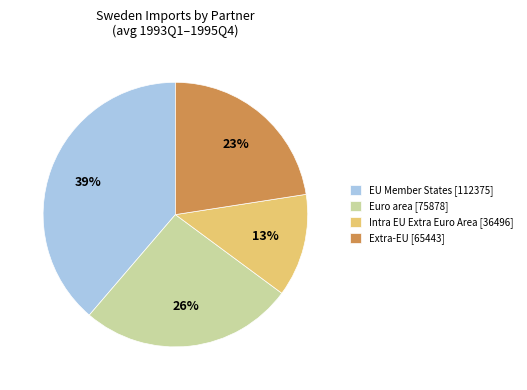

What is the smallest slice in the pie chart?

Intra EU Extra Euro Area [36496]